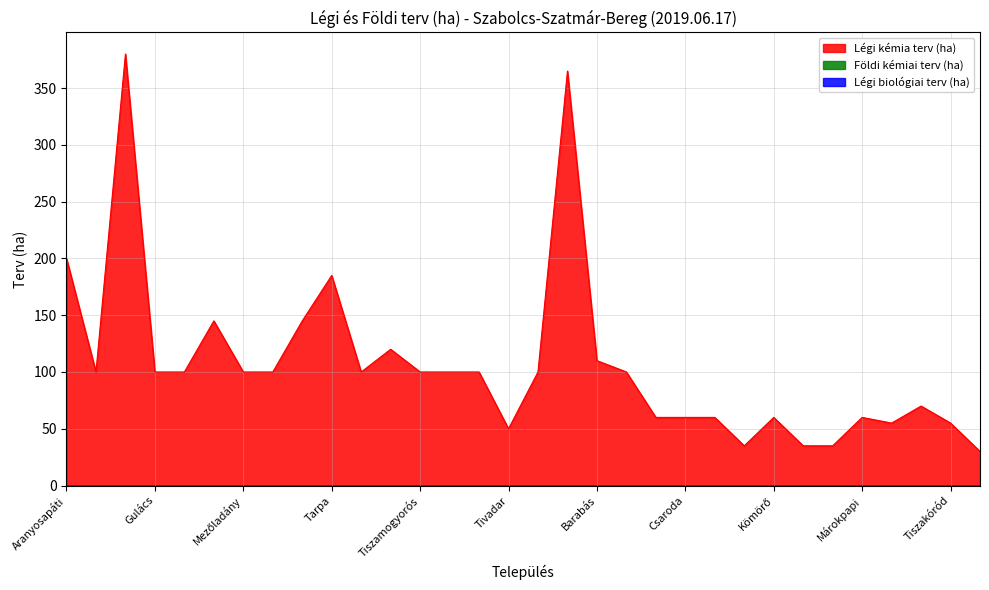

Does the chart display data point markers on the line(s)?

No